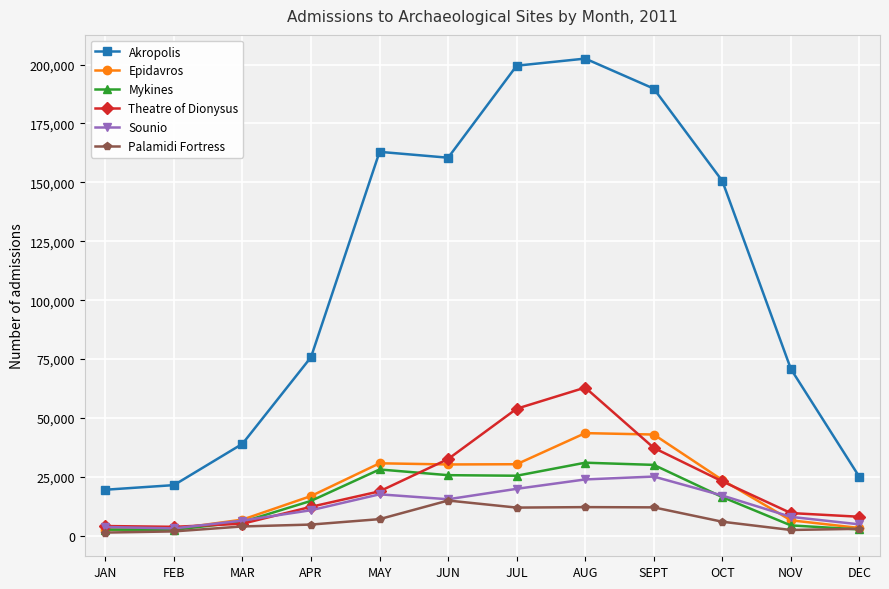

At which category is the sum across all series the highest?

AUG